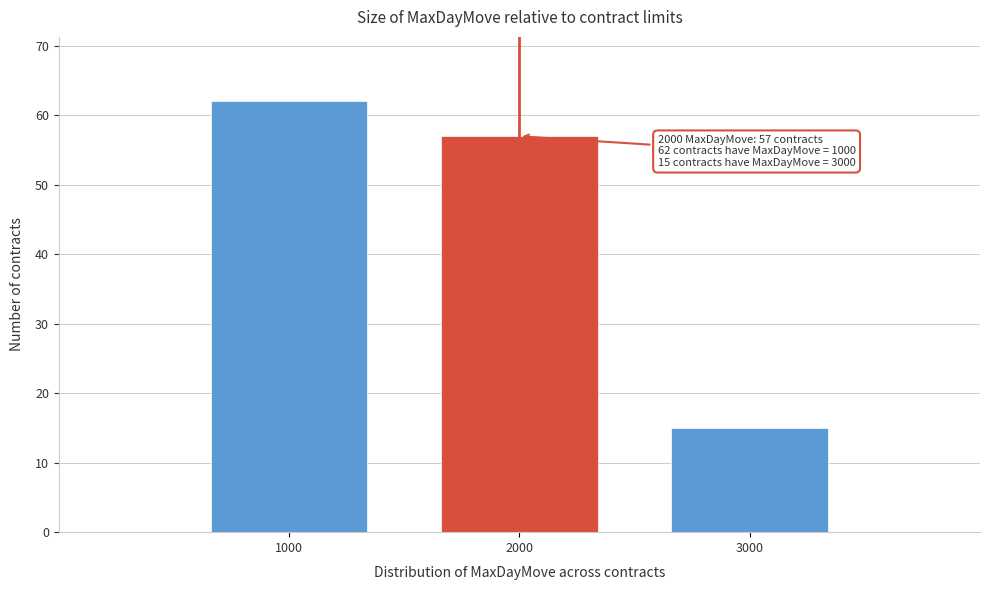

Reading left to right, list all the values displayed in this chart.

1000=62	2000=57	3000=15